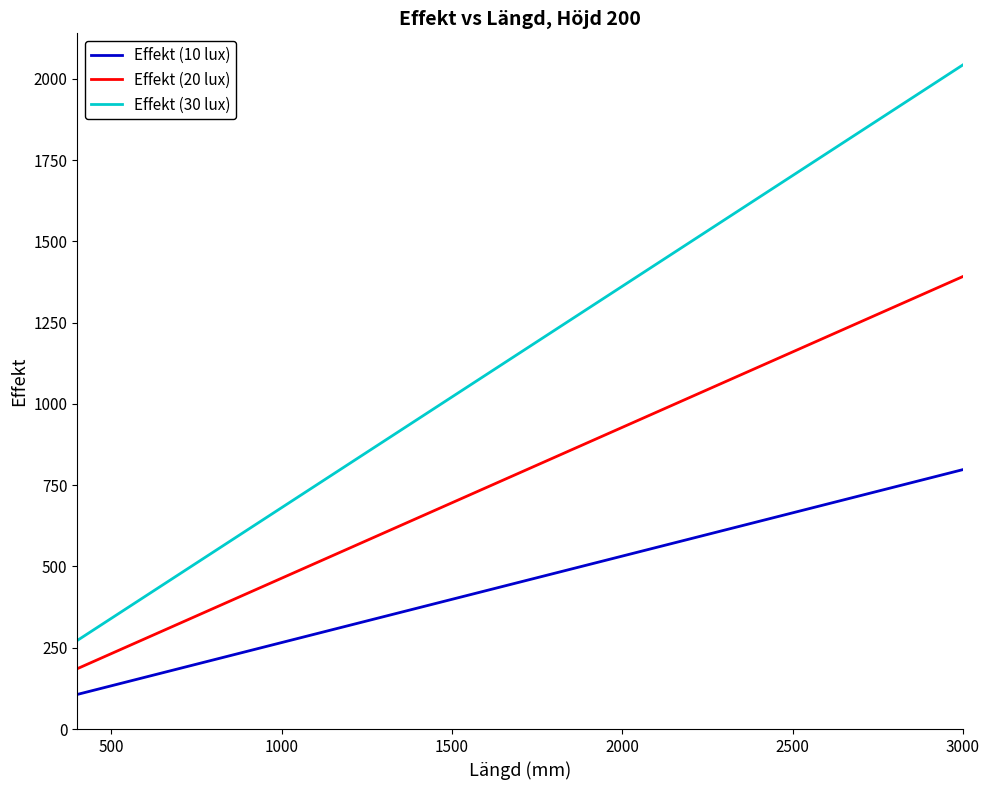

Which series has the largest total across all categories?

Effekt (30 lux)